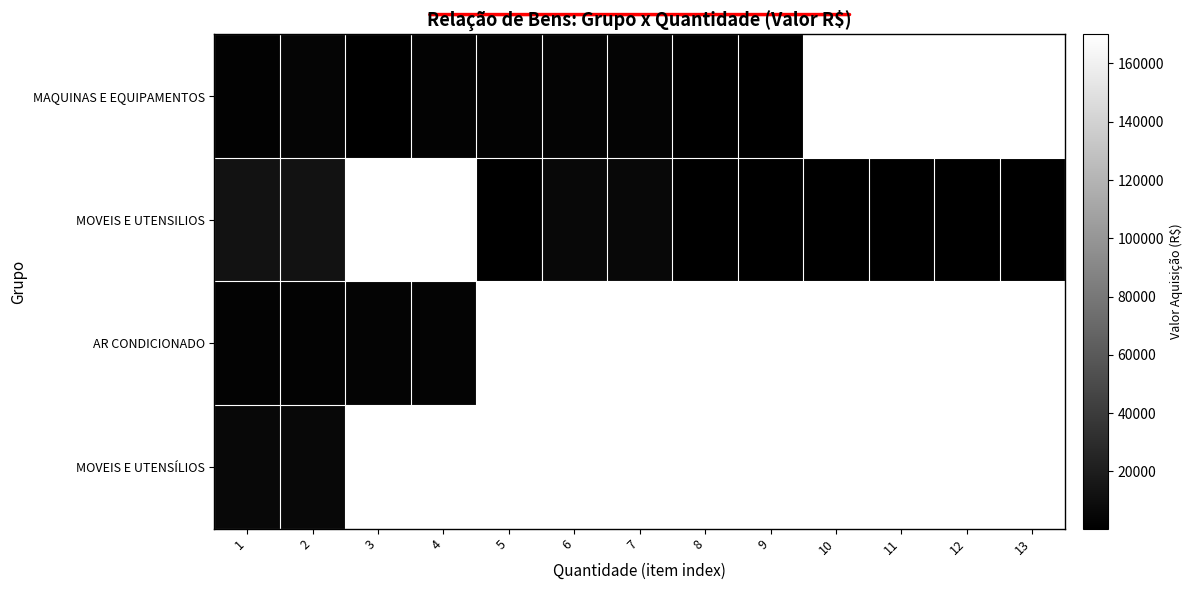

Which series has the largest range (max minus min)?

MOVEIS E UTENSILIOS